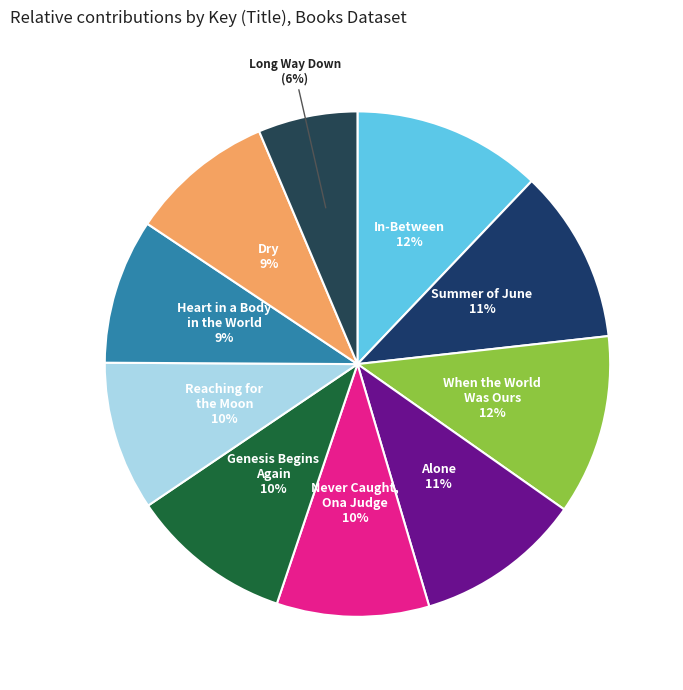

Do Long Way Down and Never Caught, Ona Judge together represent more than half of the pie?

No